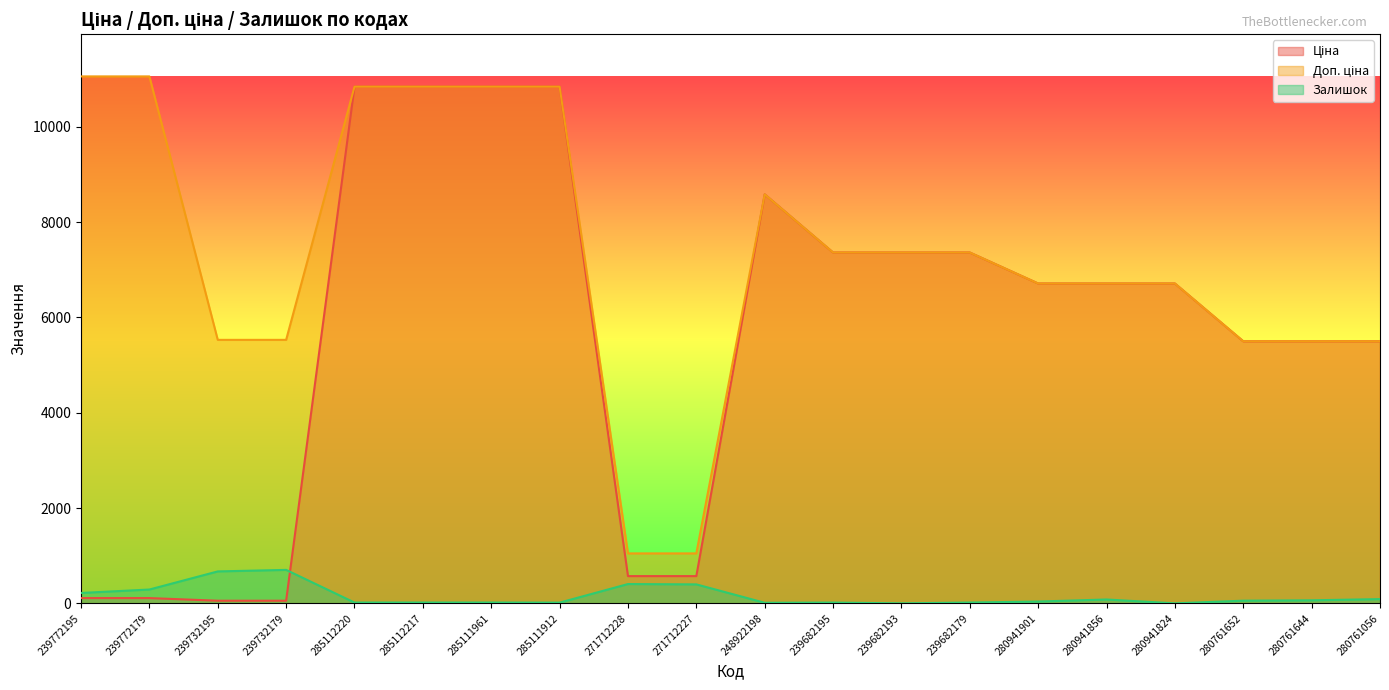

In Залишок, how many points are higher than both neighbors (excluding endpoints)?

4